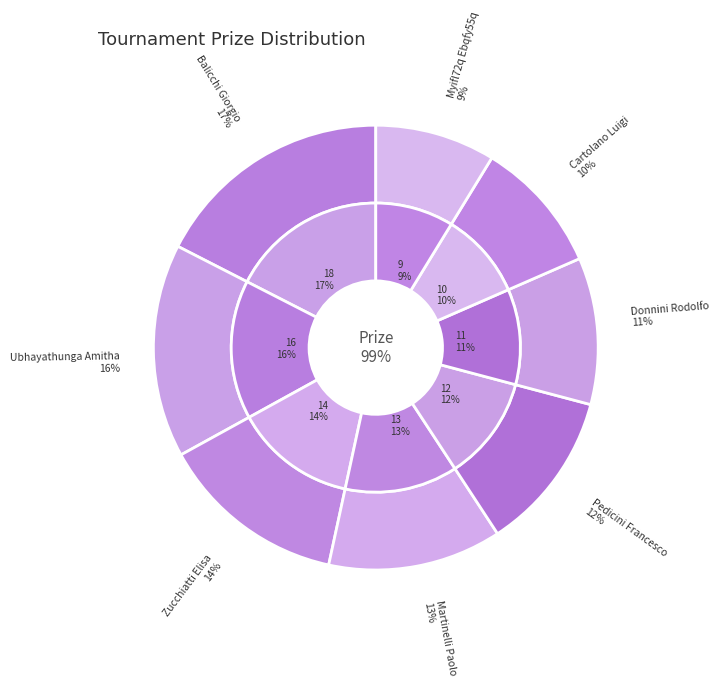

What is the ratio of the value at Martinelli Paolo to the value at Zucchiatti Elisa?

0.9